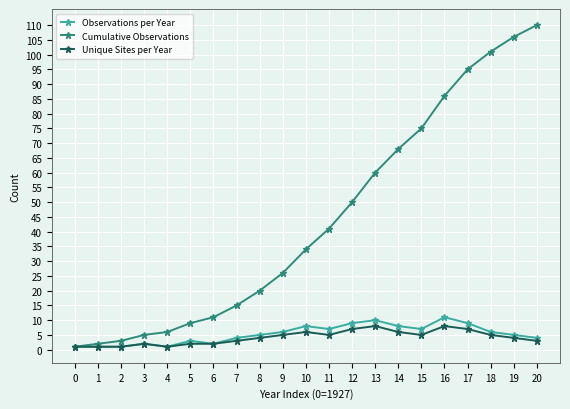

Between 9 and 20, which series saw the biggest shift?

Cumulative Observations